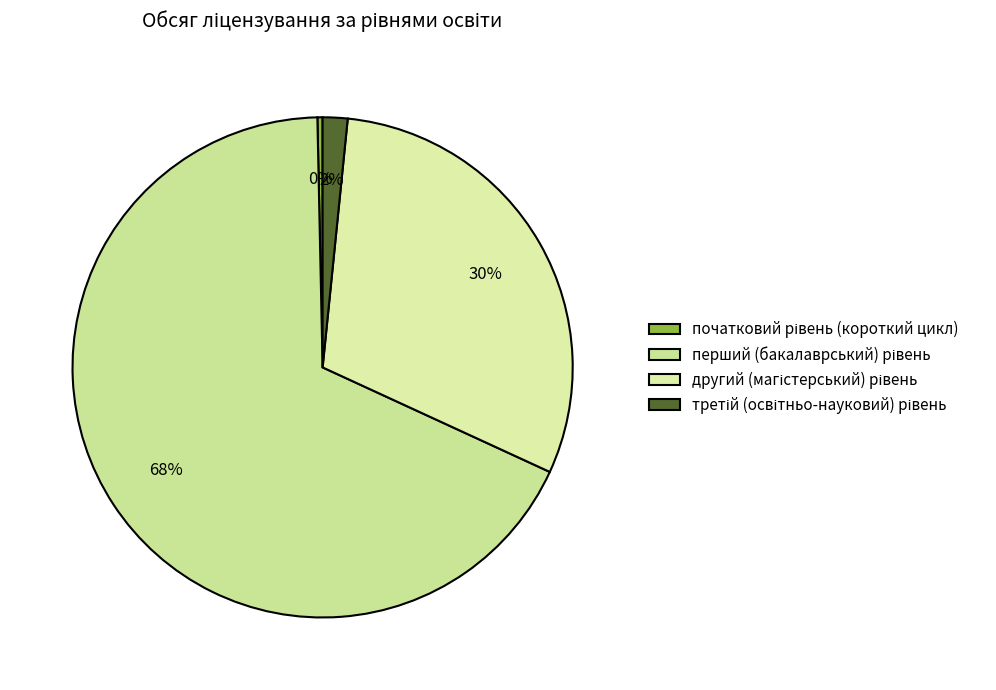

True or false: перший (бакалаврський) рівень accounts for 68% of the total.

True